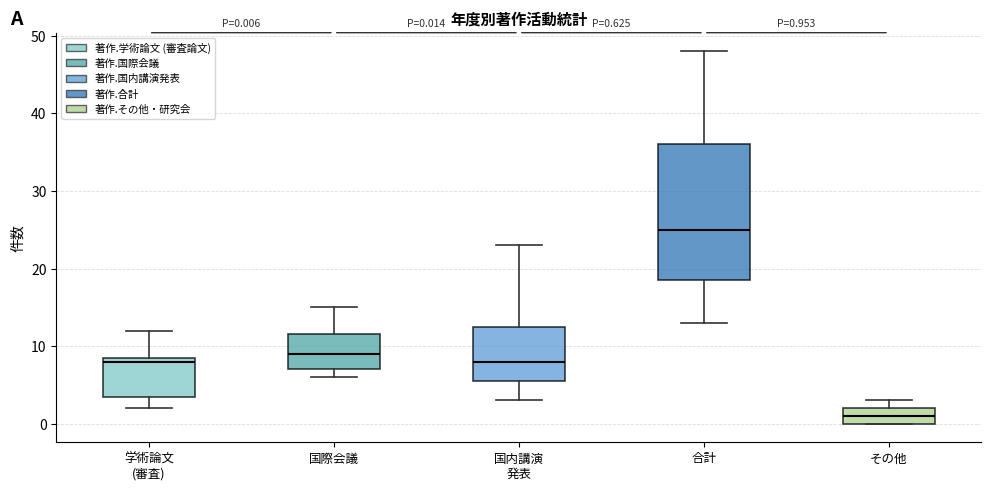

Comparing the boxes themselves (not the whiskers), which one is the tallest?

合計